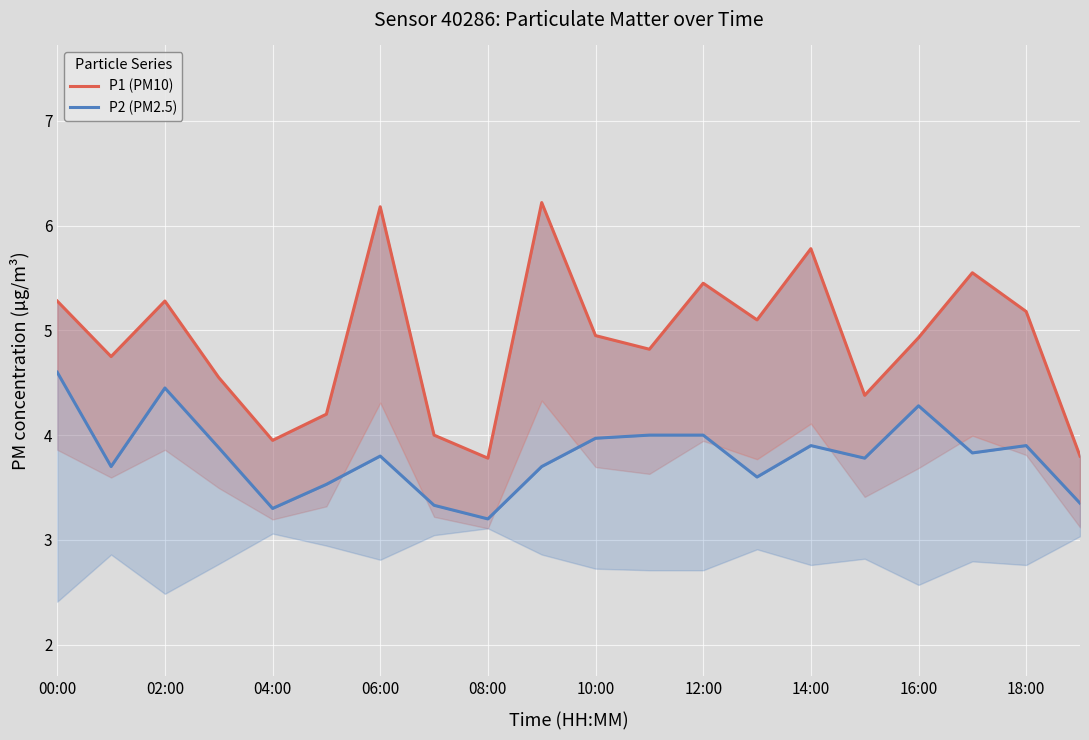

Which series has the largest total across all categories?

P1 (PM10)